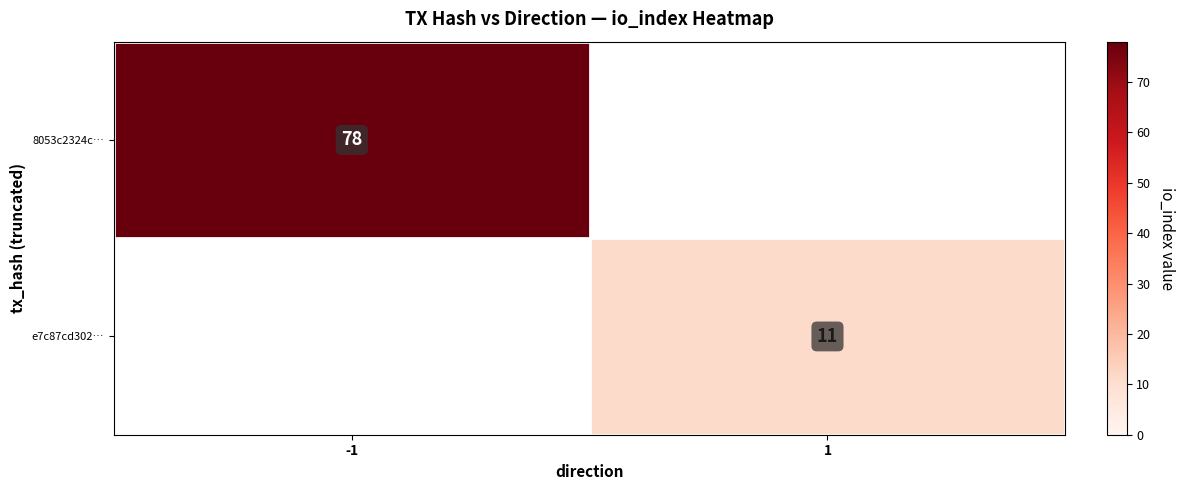

True or false: 8053c2324c… has a value of 124 at -1.

False